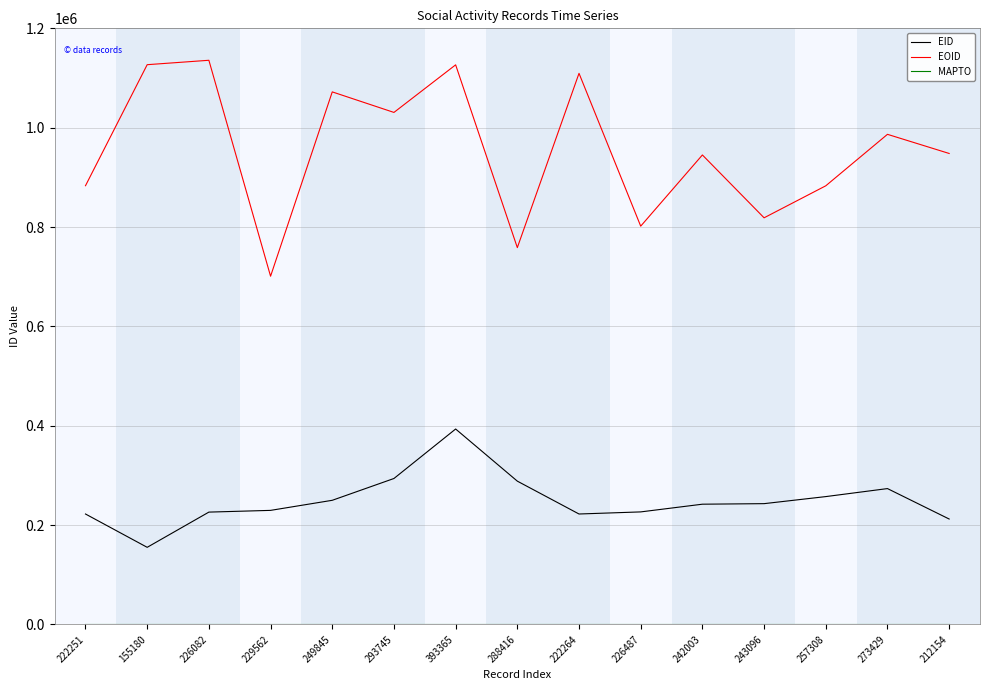

True or false: EOID and EID intersect in this chart.

False